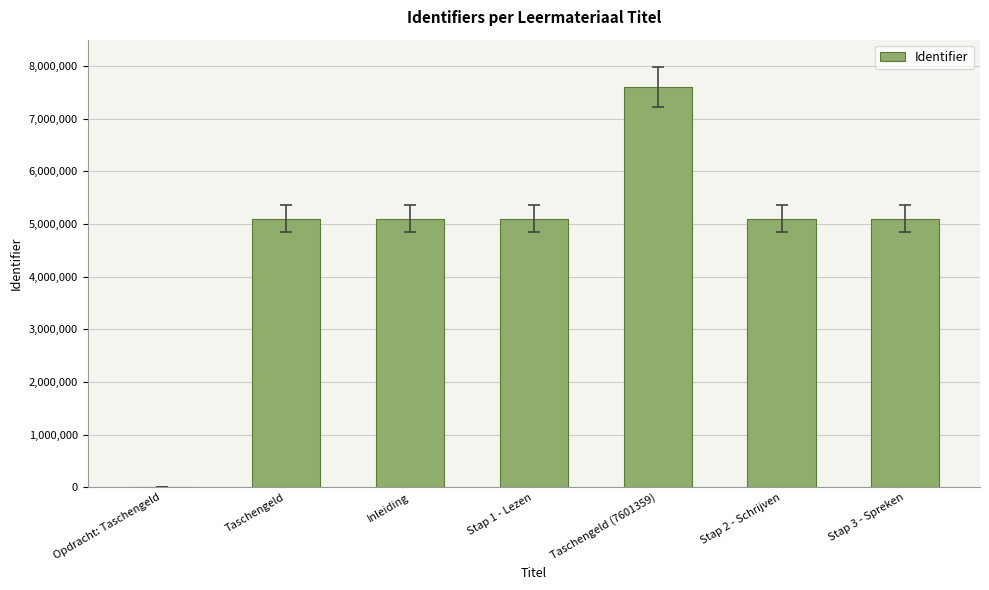

What is the approximate value at Inleiding?

5097157